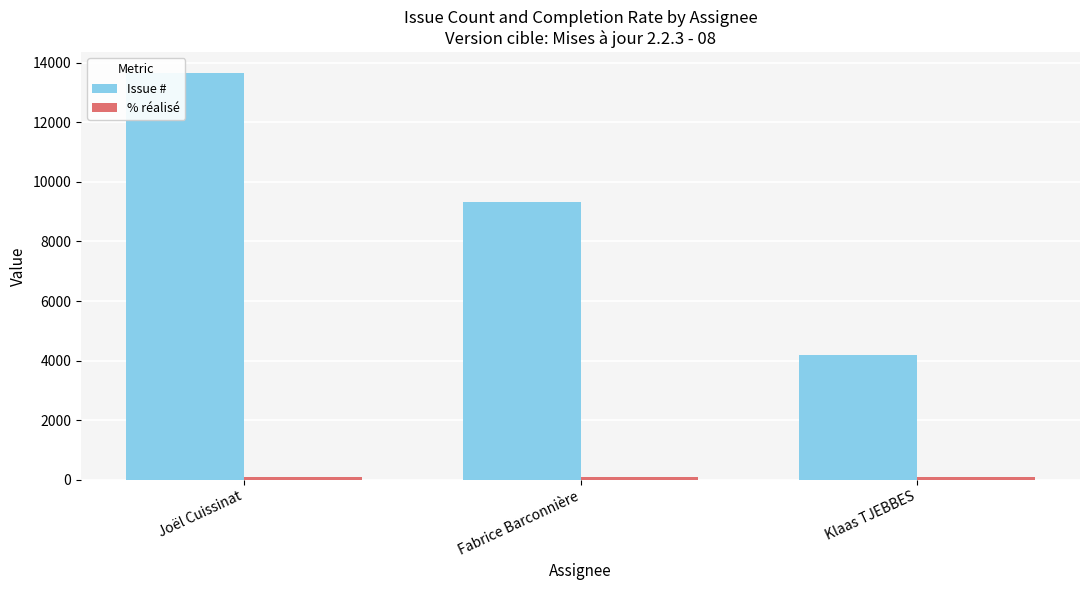

The value of Issue # at Joël Cuissinat is 13670. True or false?

True